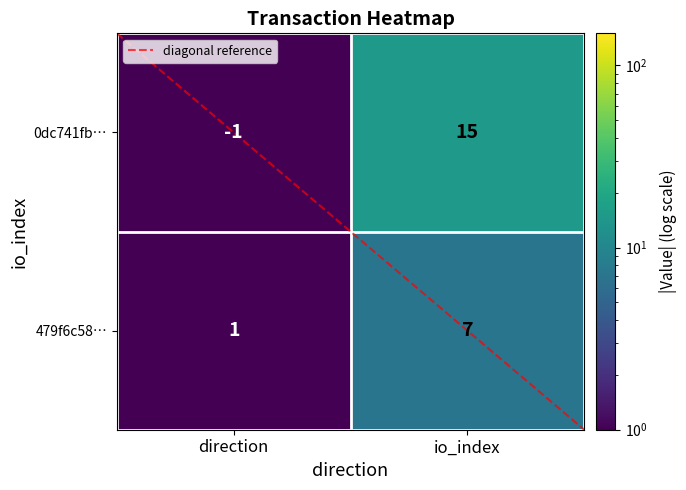

List the series in order of their overall mean, highest first.

0dc741fb…, 479f6c58…